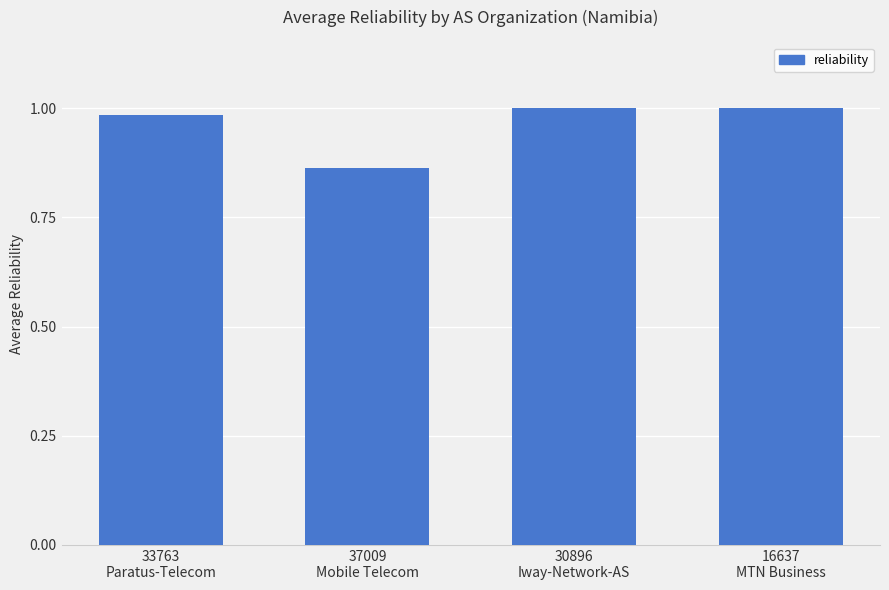

What is the sum of all values?

3.8